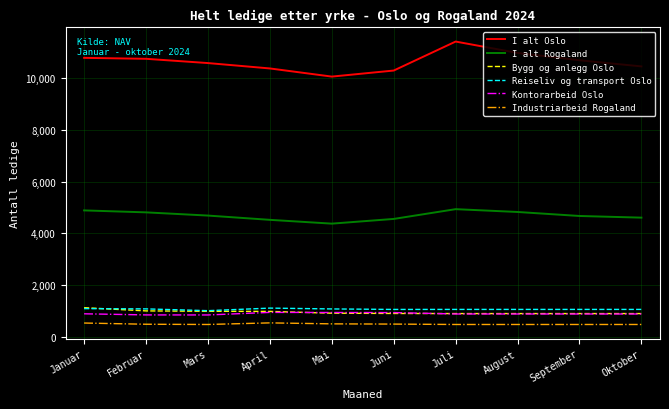

What position from the right is Juli?

4